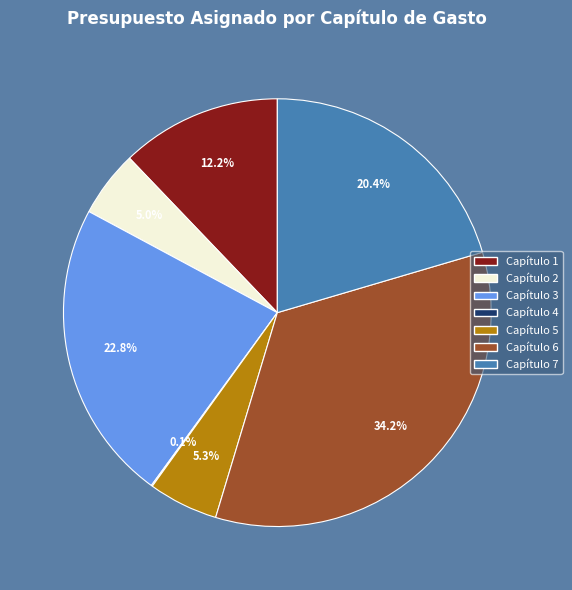

To the nearest percent, what portion does Capítulo 3 represent?

23%